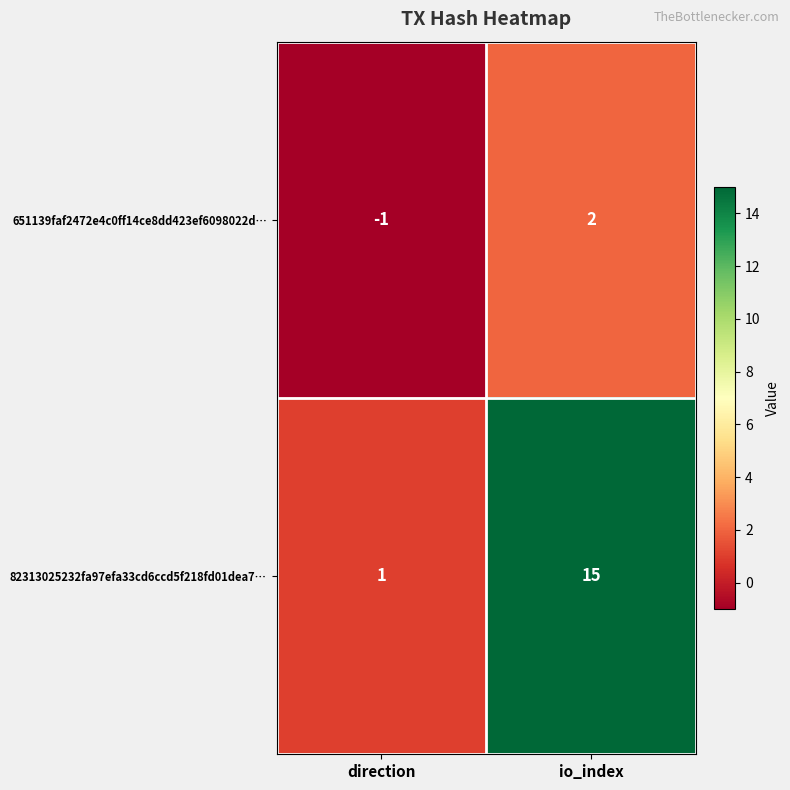

Which category has the highest value across all series?

io_index